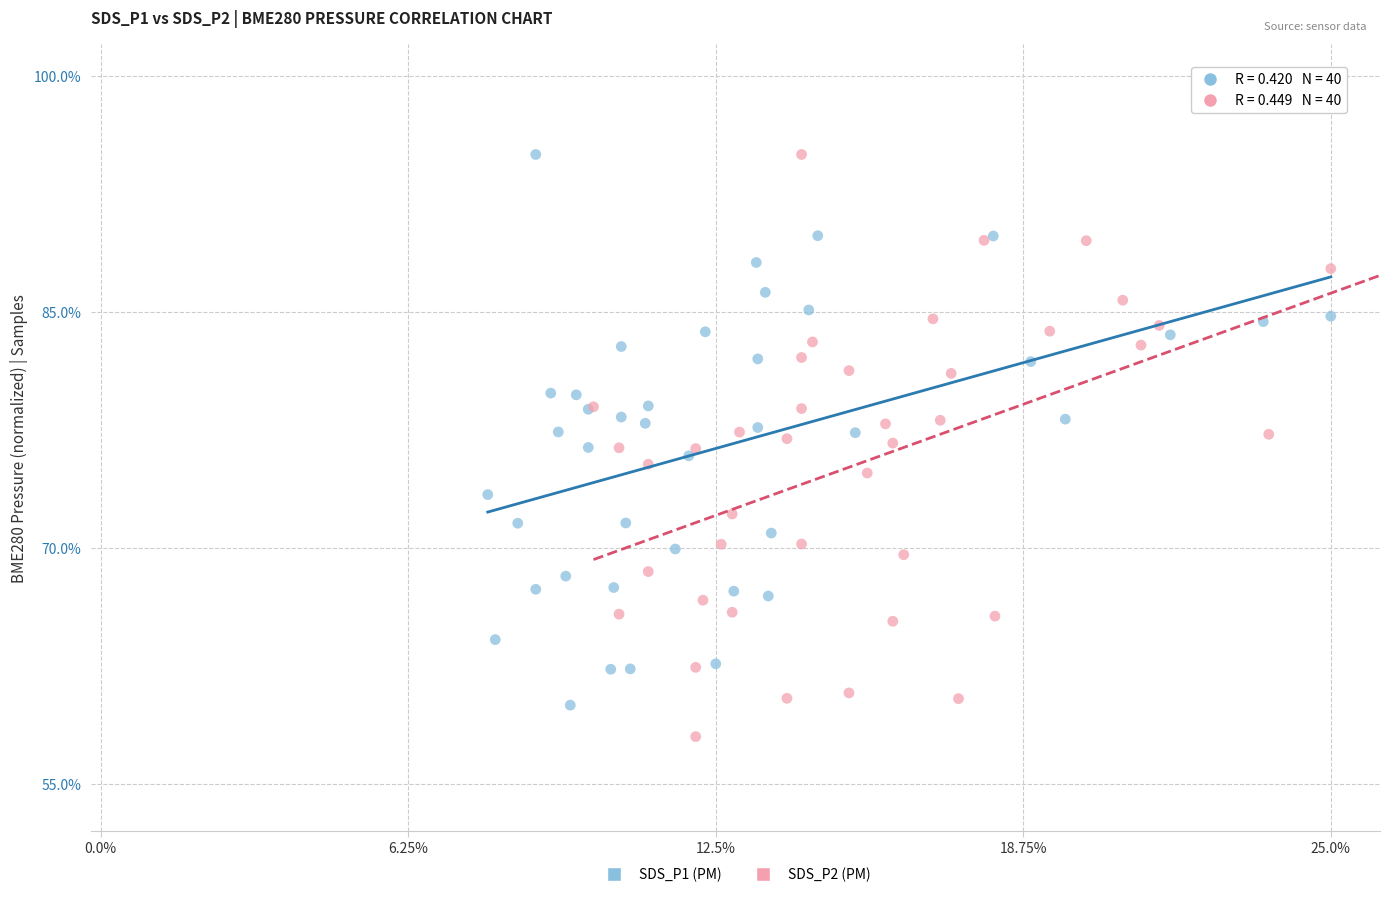

Which series has the largest Y range (max minus min)?

SDS_P2 (PM)